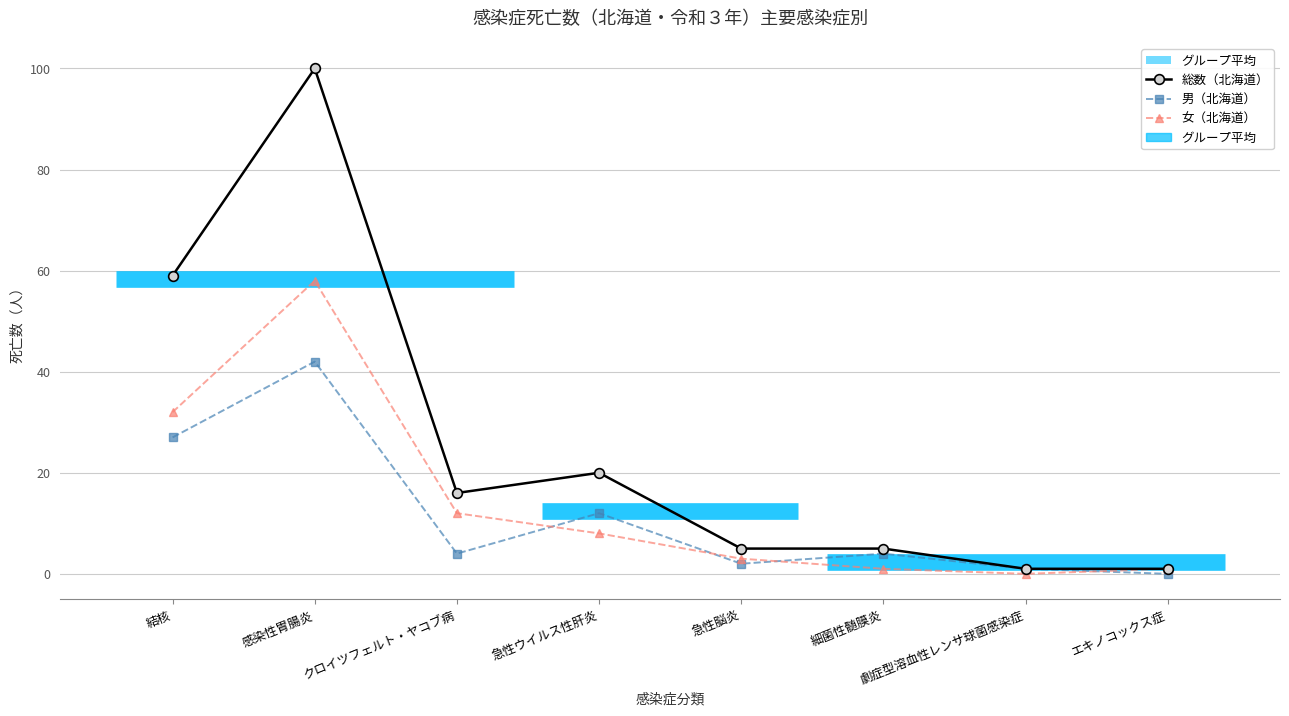

Which series has the largest range (max minus min)?

総数（北海道）